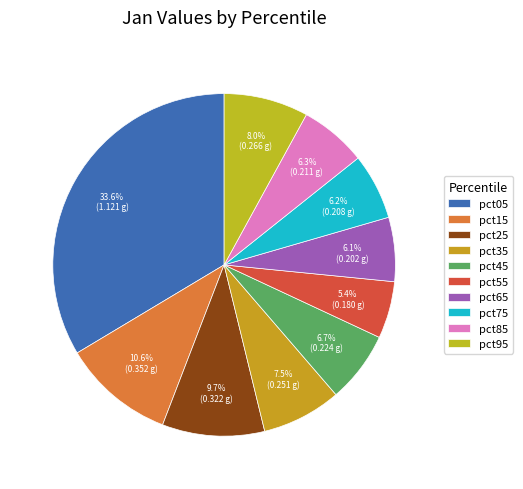

Which slice is the largest?

pct05